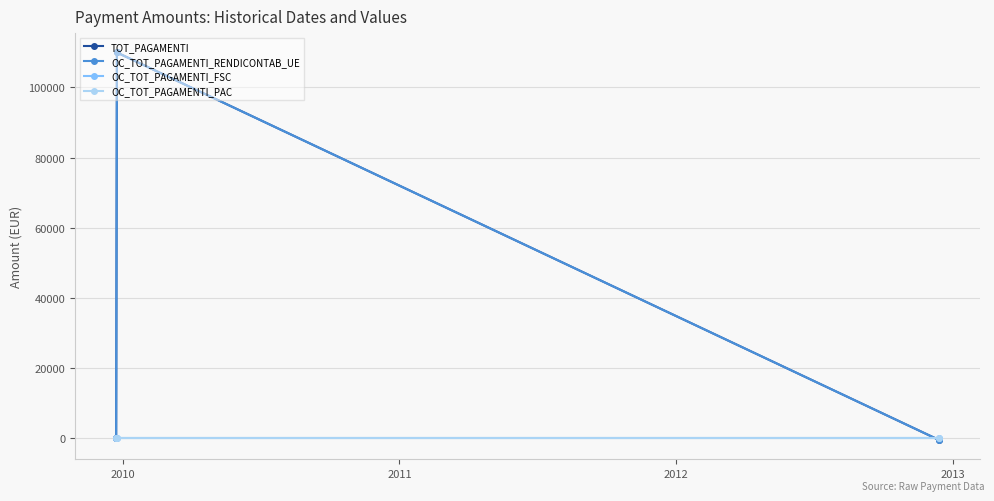

How many lines are shown in the chart?

4